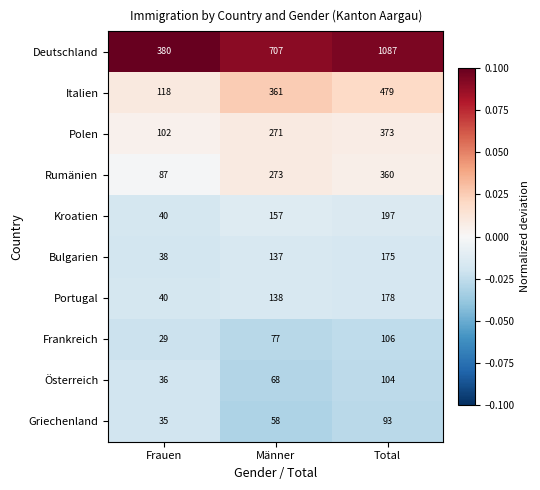

Which series changed the most between Frauen and Männer?

Deutschland